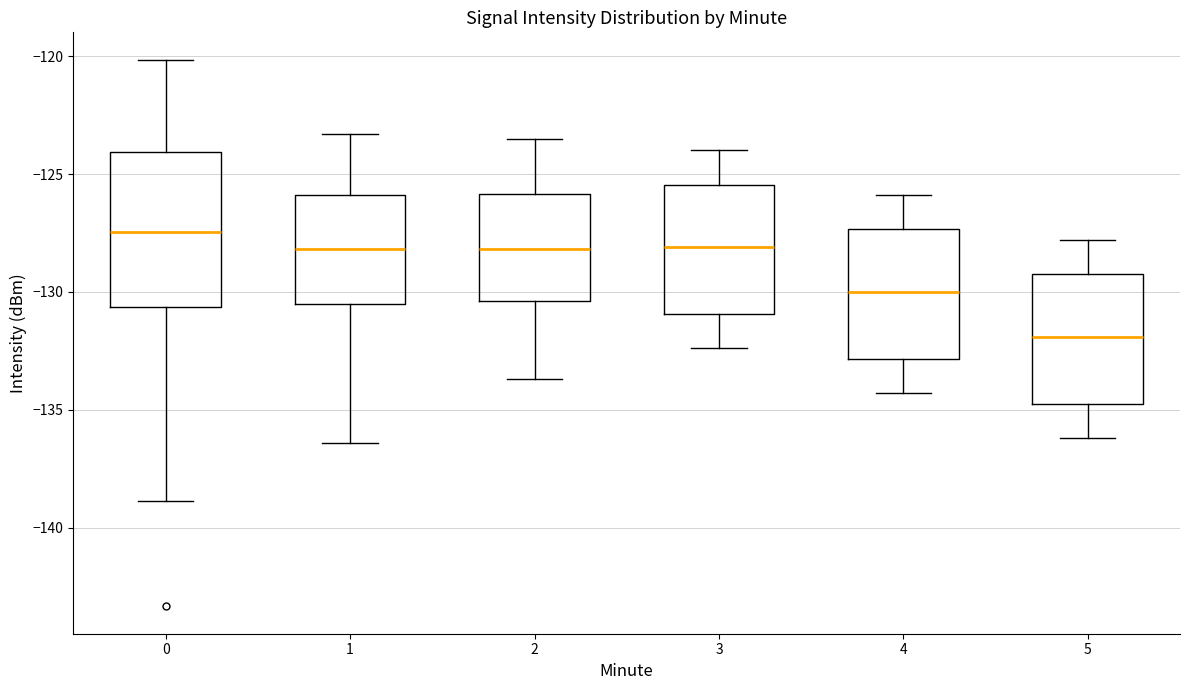

Where does the median line of the box at x = 1 sit on the y-axis? The values are not printed on the chart, so give them approximately, as read against the axis.

-128.0